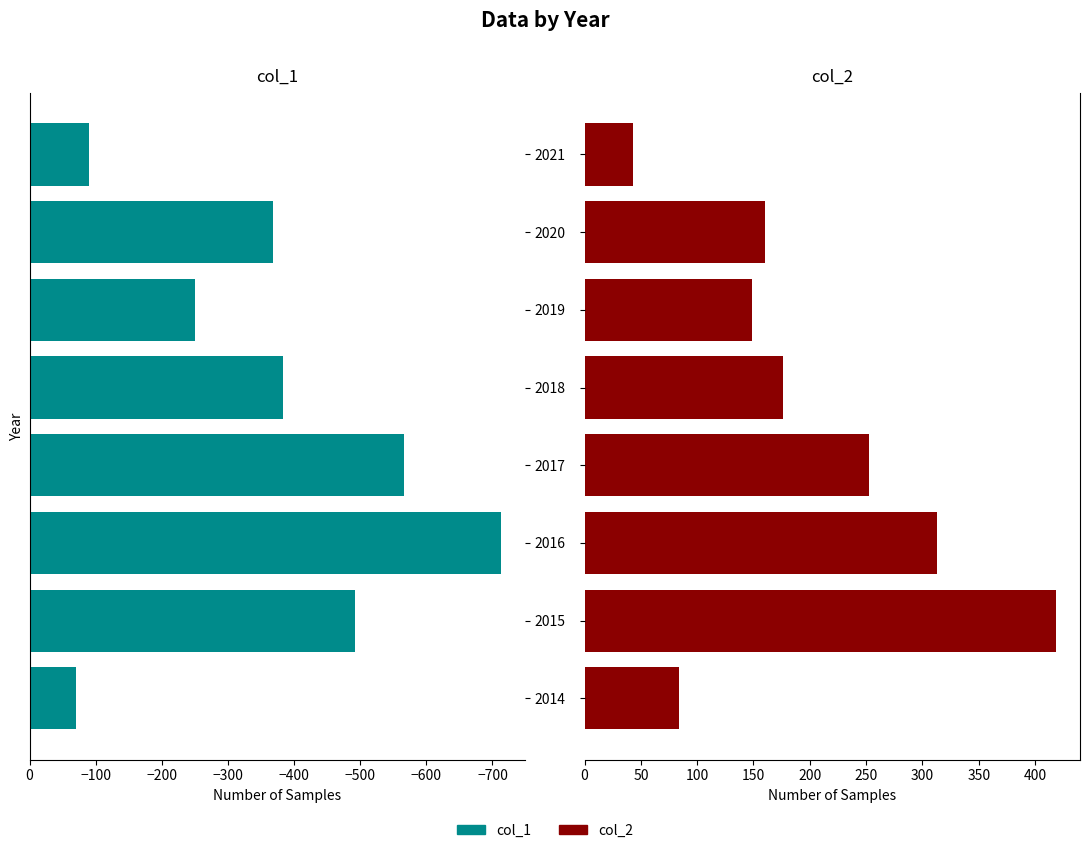

What is the difference between the maximum and minimum values in the col_1 series?

643.5